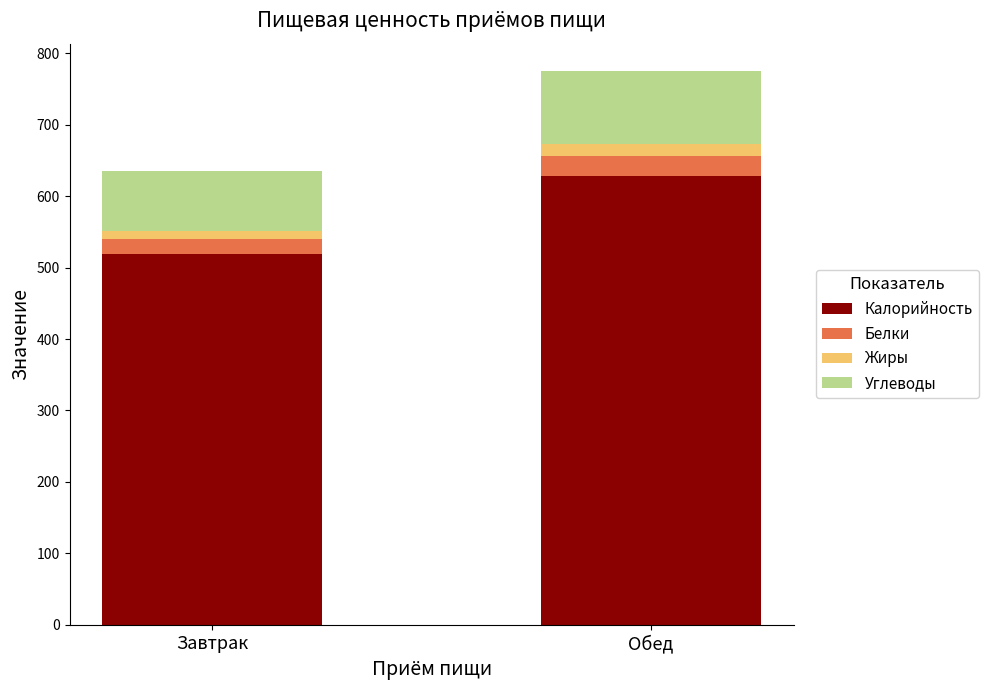

Reading right to left, list the values for the Калорийность series.

628.8	518.4